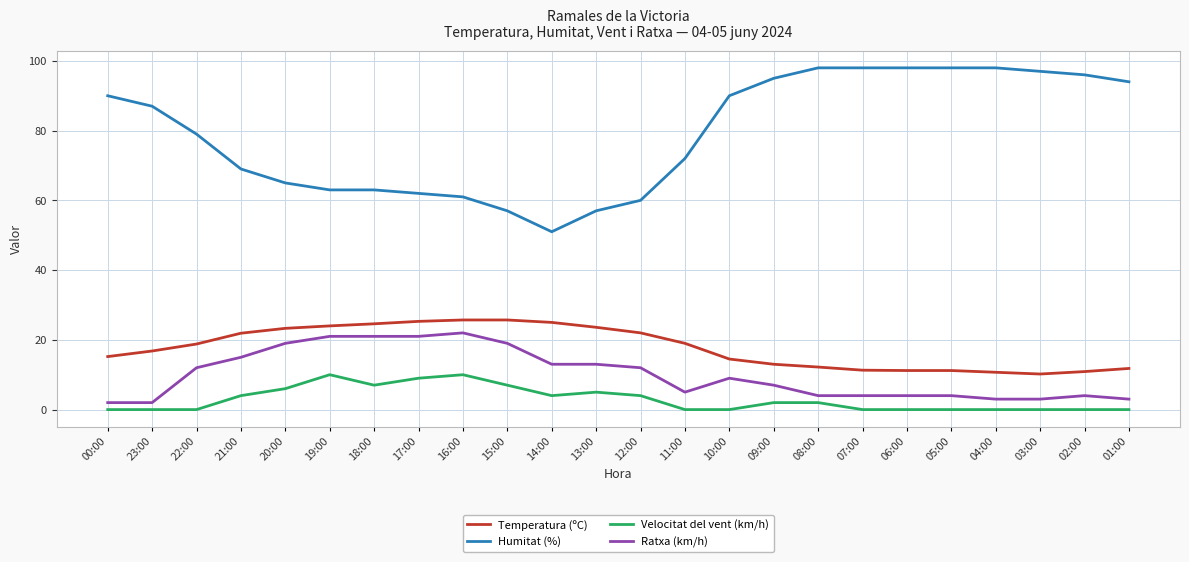

Which series has the largest range (max minus min)?

Humitat (%)